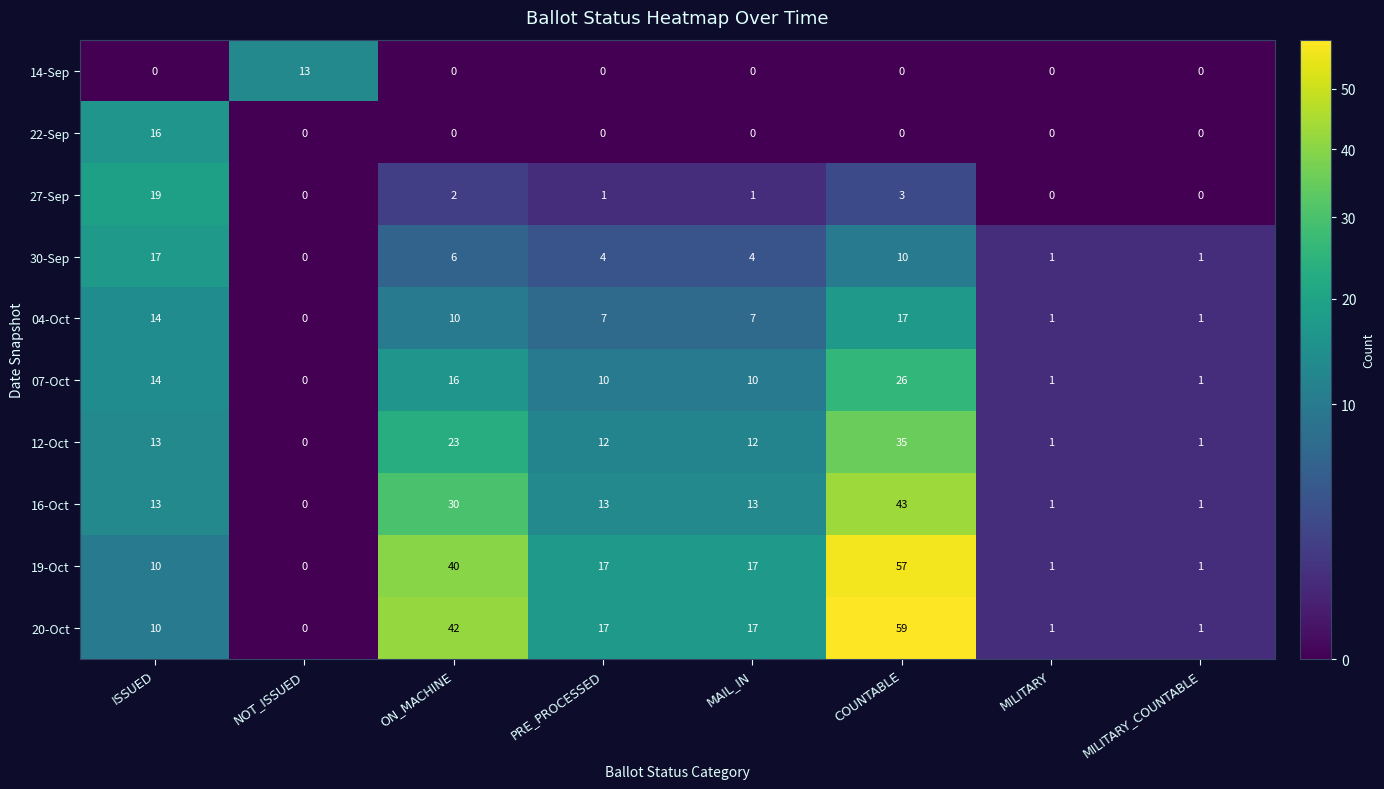

What is the difference between the maximum and minimum values in the 16-Oct series?

43